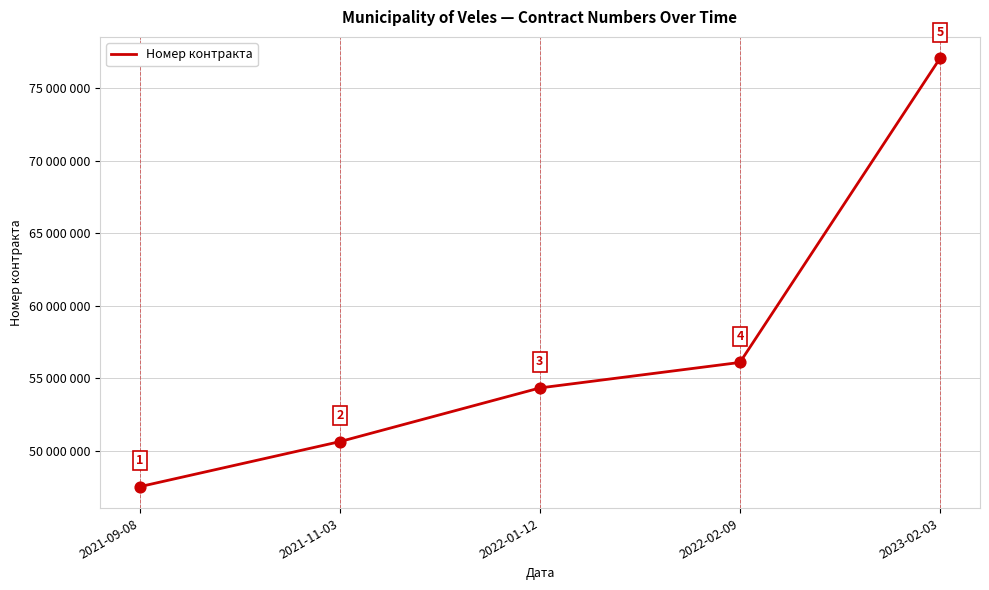

Does the chart have visible grid lines?

Yes